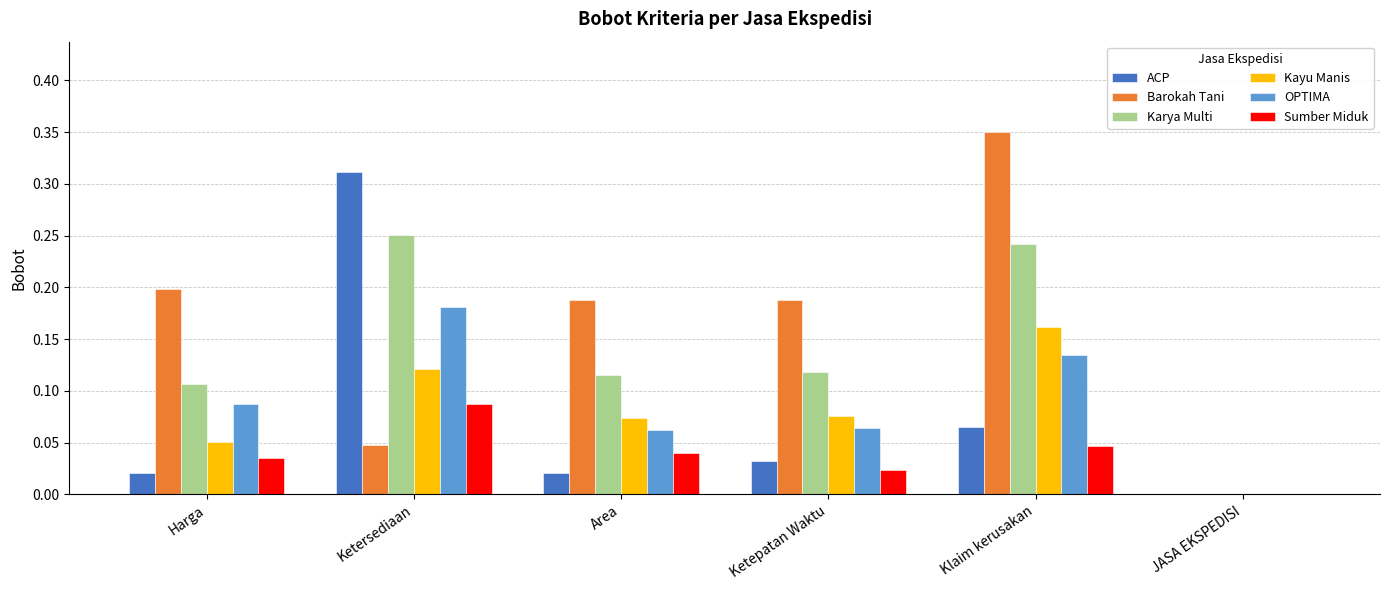

Count the Sumber Miduk values in the range 0 to 1.

6